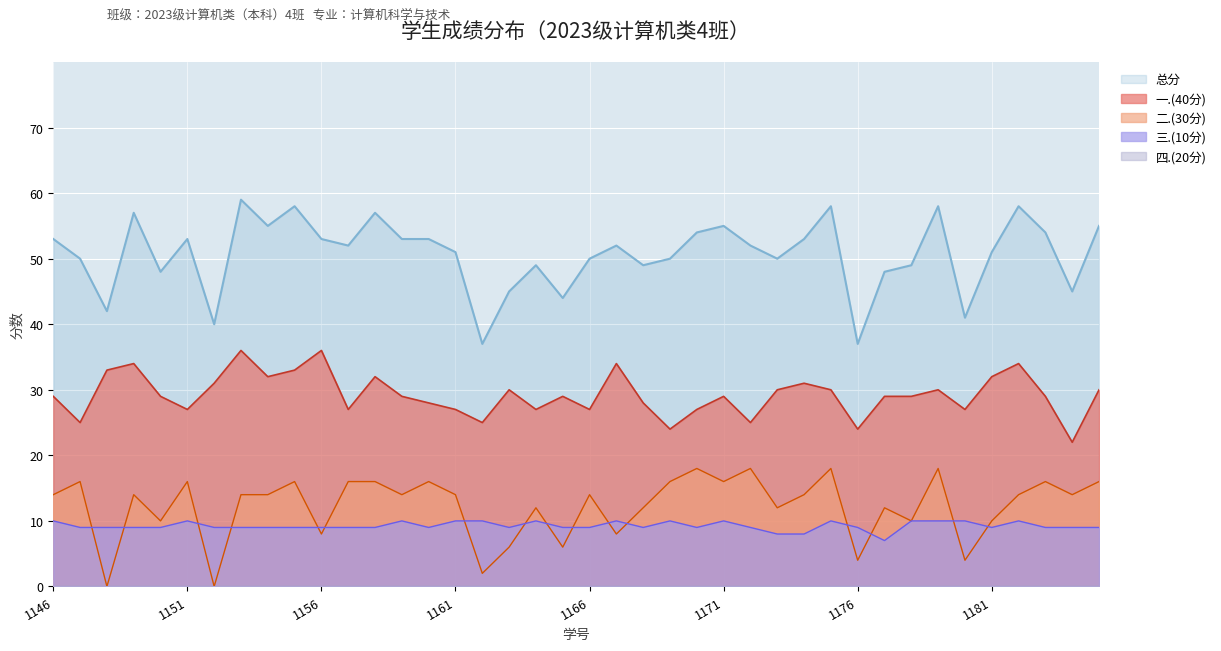

At which category does 总分 reach its first local valley?

2023061148